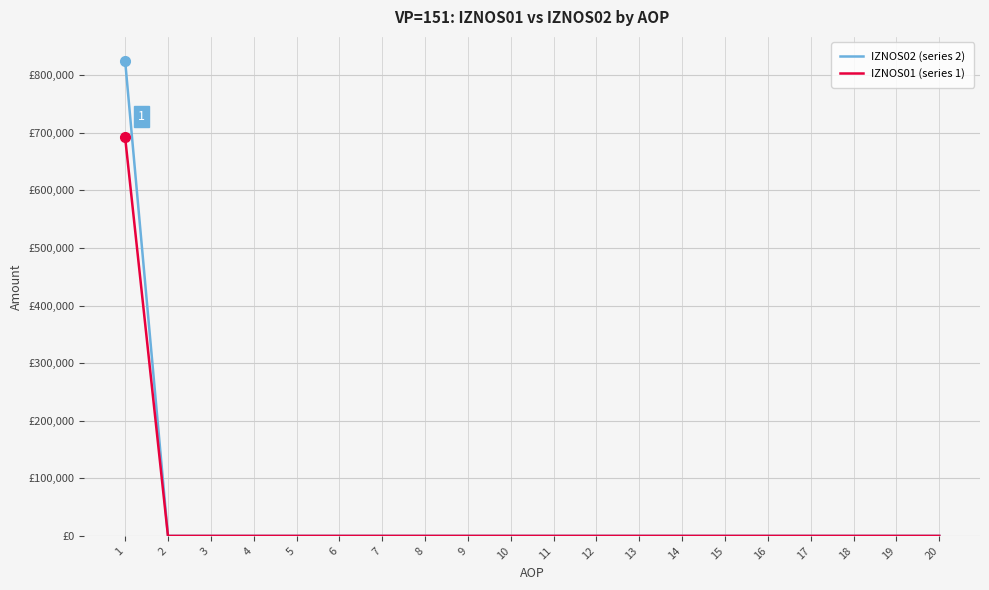

At 5, list the series in order from smallest to largest.

IZNOS02 (series 2), IZNOS01 (series 1)